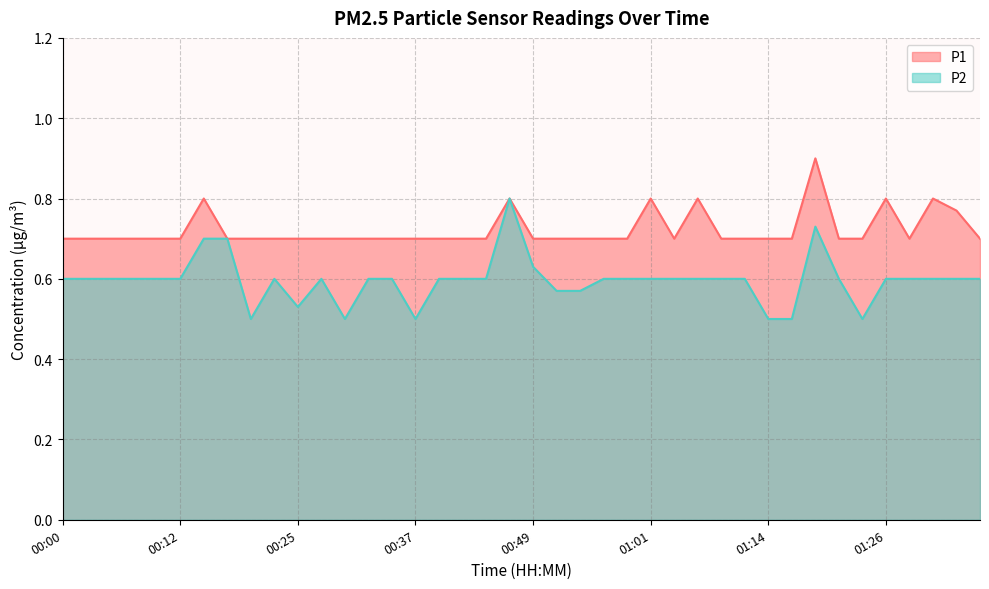

Which series has the largest range (max minus min)?

P2